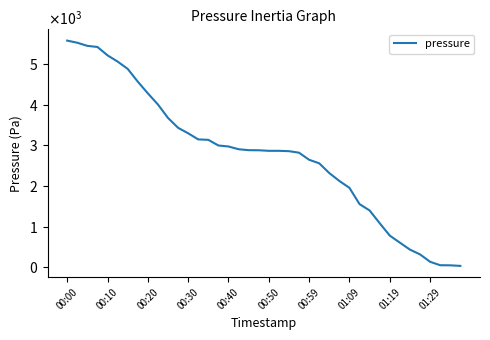

Does the chart display data point markers on the line(s)?

No